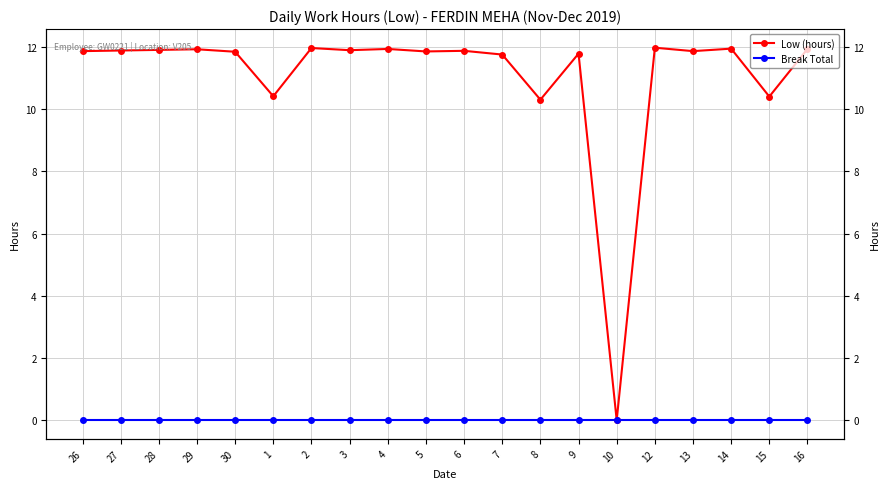

Which has a higher value, 13 or 2?

2